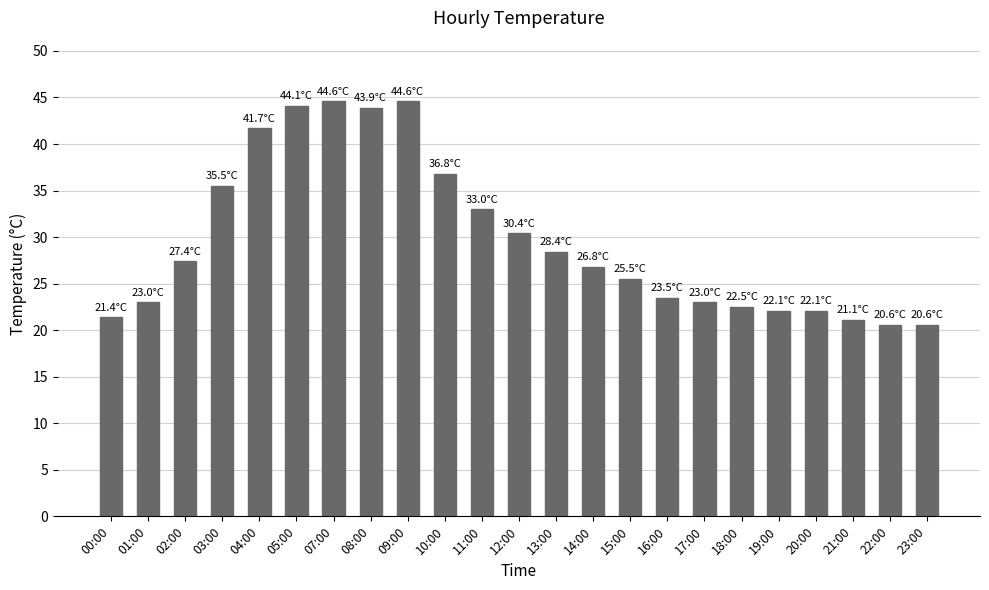

What is the sum of the values at 08:00 and 20:00?

66.0